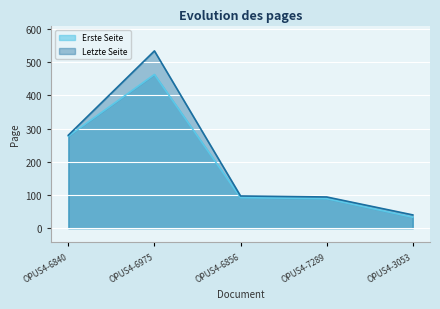

What are all the series names shown in the legend?

Erste Seite, Letzte Seite